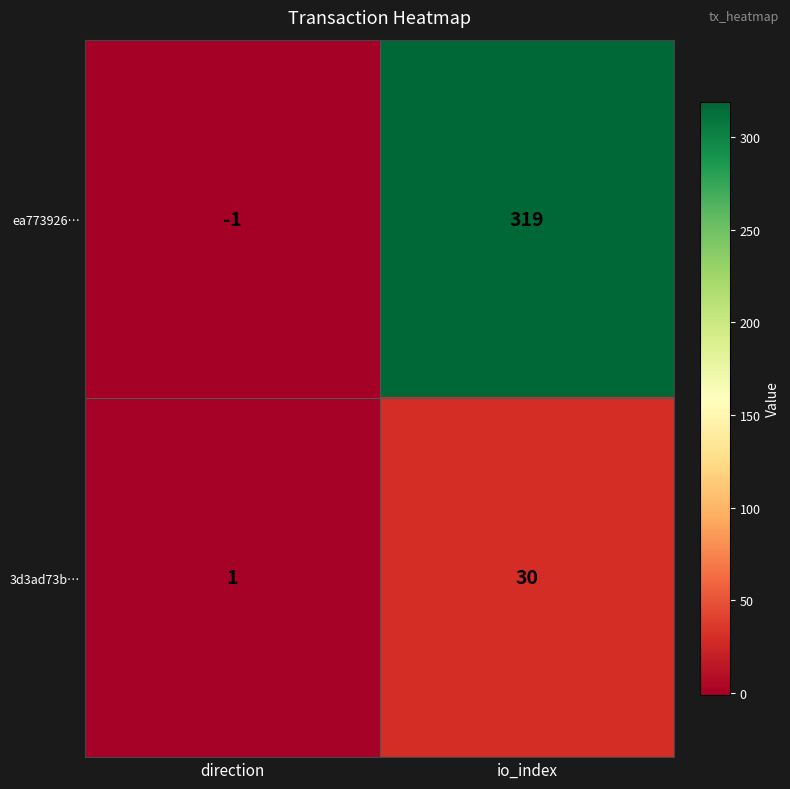

How many distinct data groups are displayed?

2